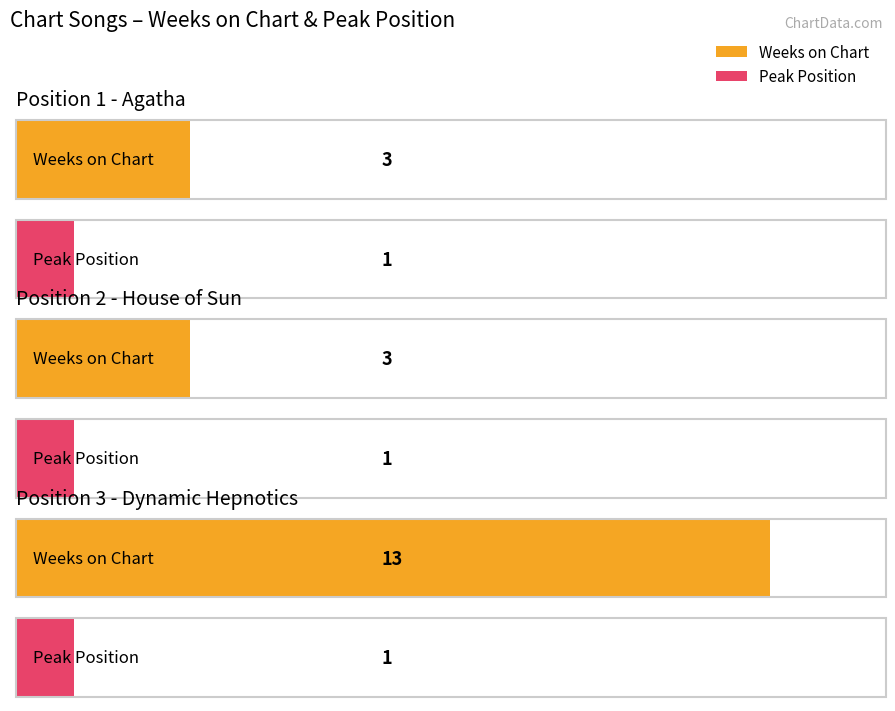

Reading right to left, what are all the values shown in this chart?

Weeks on Chart: 13	3	3
Peak Position: 1	1	1